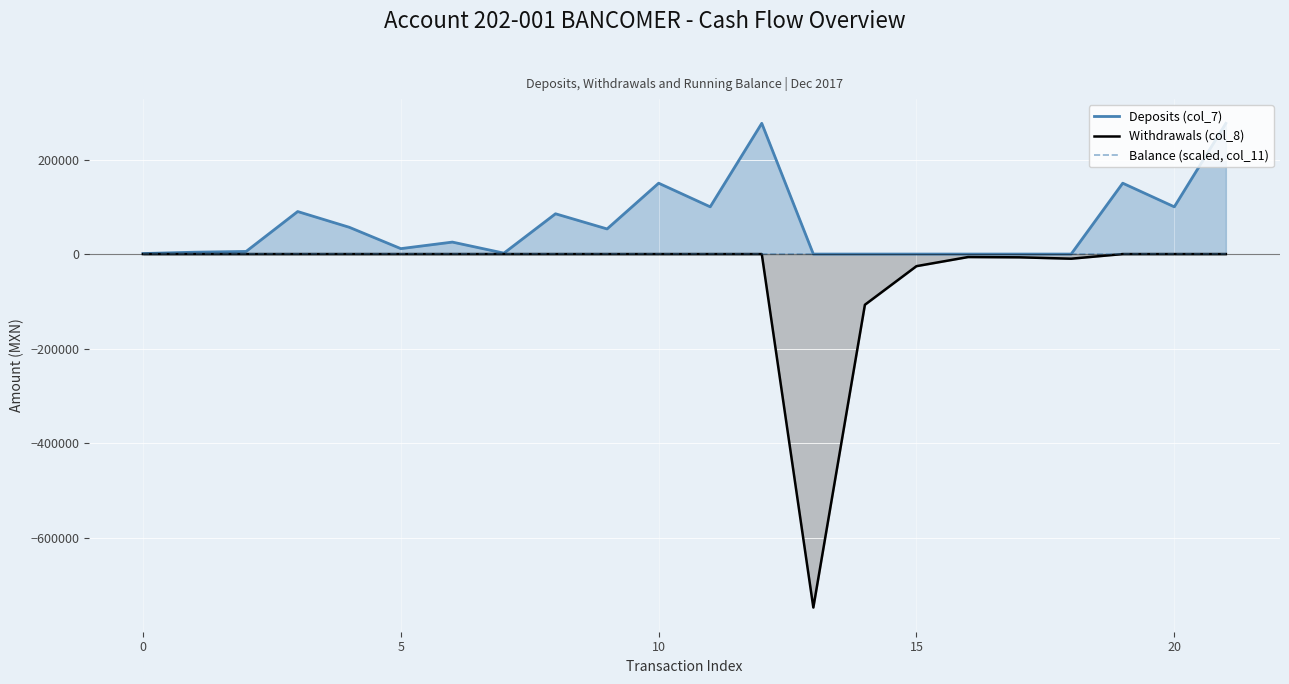

Rank the series by their maximum value, from highest to lowest.

Deposits (col_7), Balance (scaled, col_11), Withdrawals (col_8)